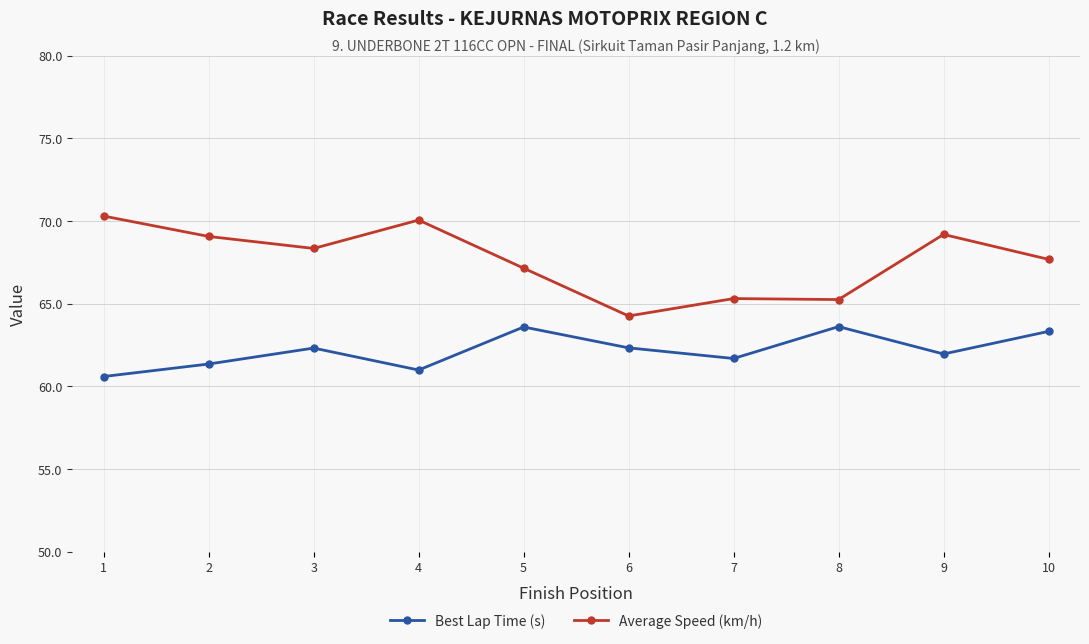

What is the highest value of the Average Speed (km/h) series?

70.3